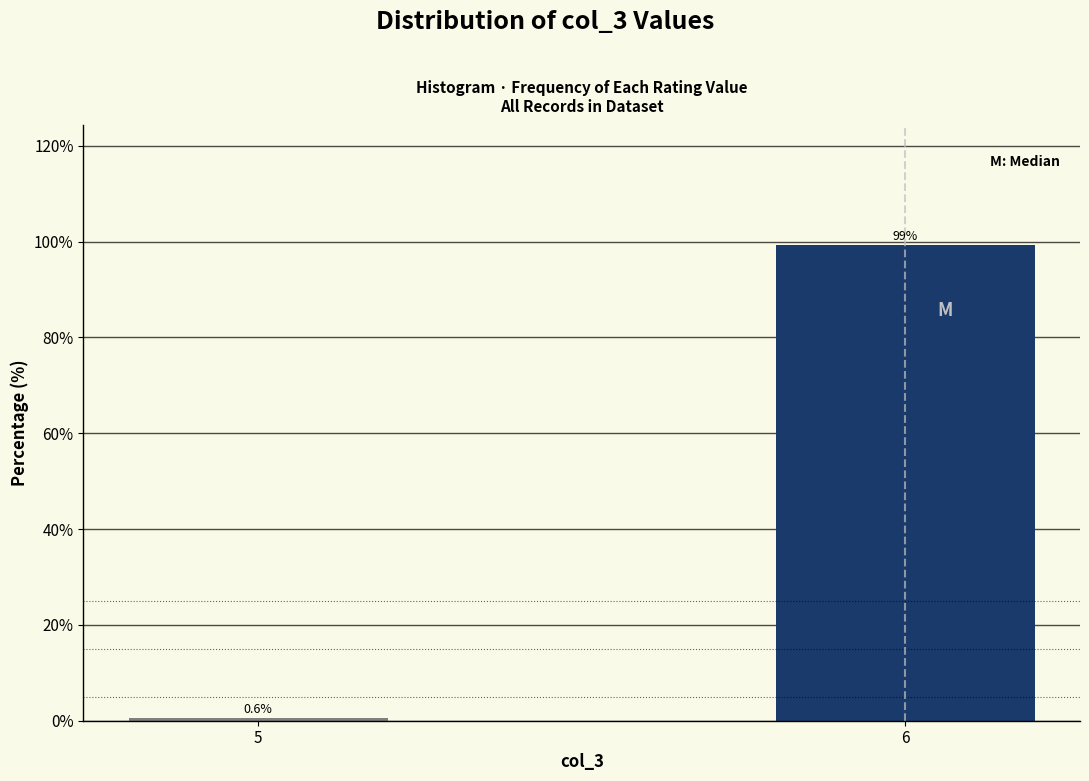

Reading right to left, extract all data points from this chart.

99.4	0.6